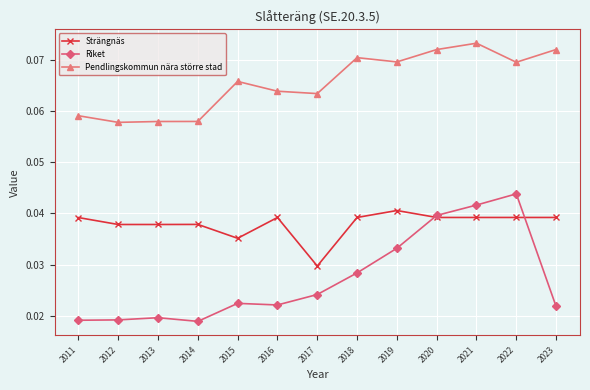

Which label corresponds to the largest value in the chart?

2021